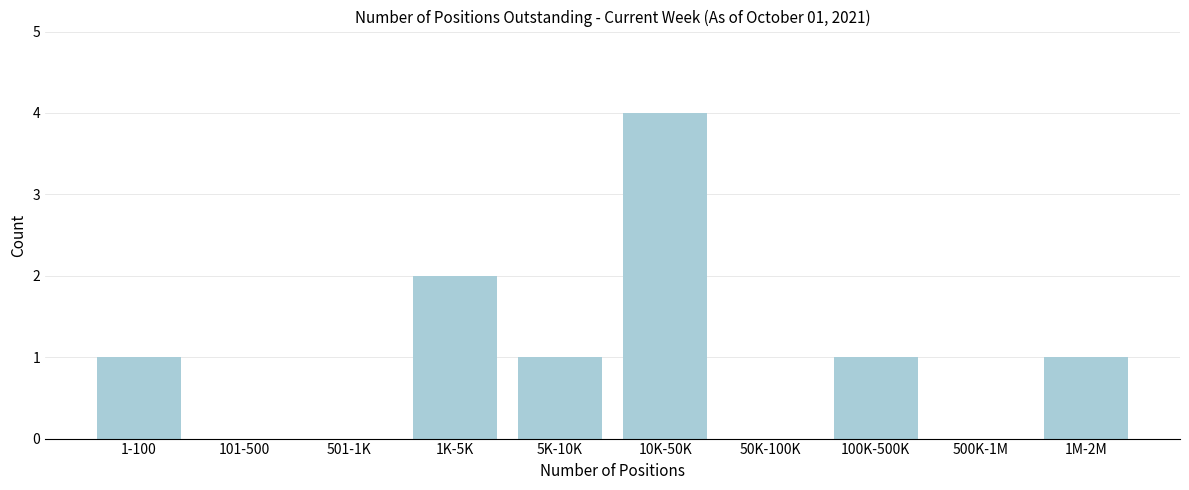

Reading left to right, what are all the values shown in this chart?

1-100=1	101-500=0	501-1K=0	1K-5K=2	5K-10K=1	10K-50K=4	50K-100K=0	100K-500K=1	500K-1M=0	1M-2M=1